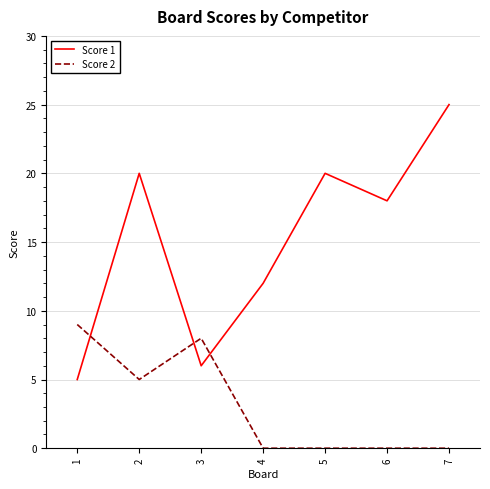

Read the Score 1 value at 1, to the nearest 5.

5